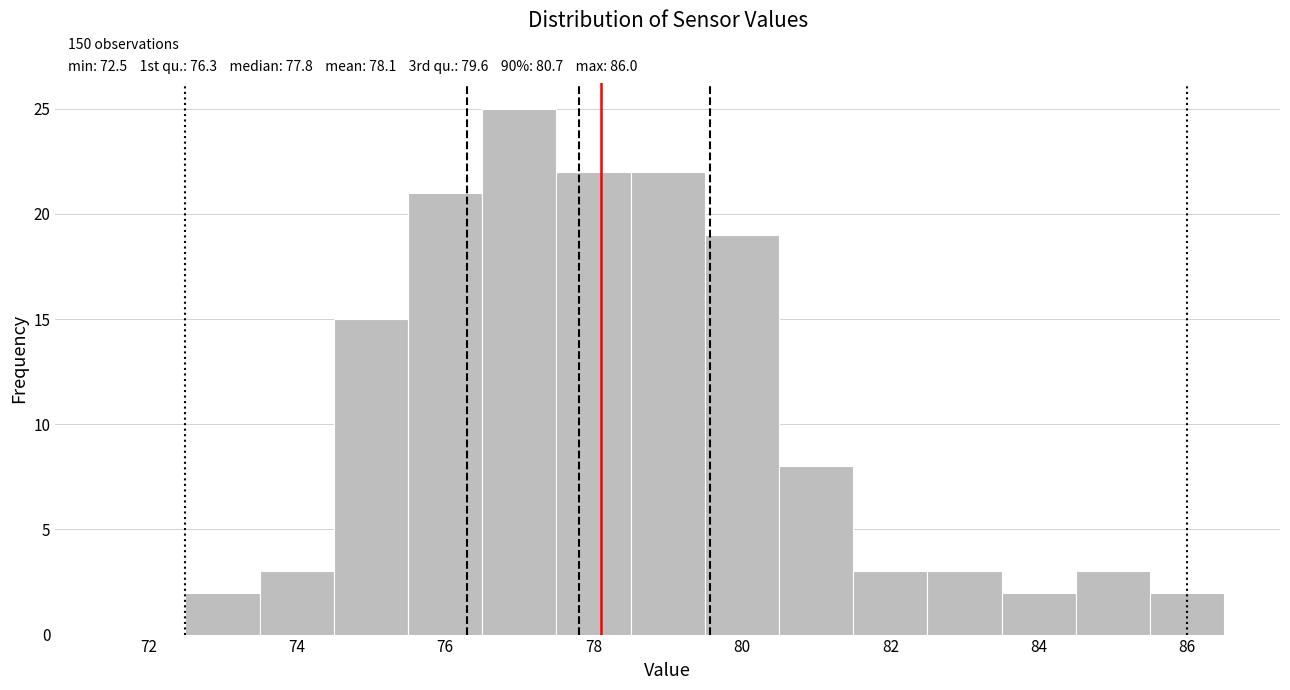

Over which range of the x-axis is the bar tallest?

76.5 to 77.5